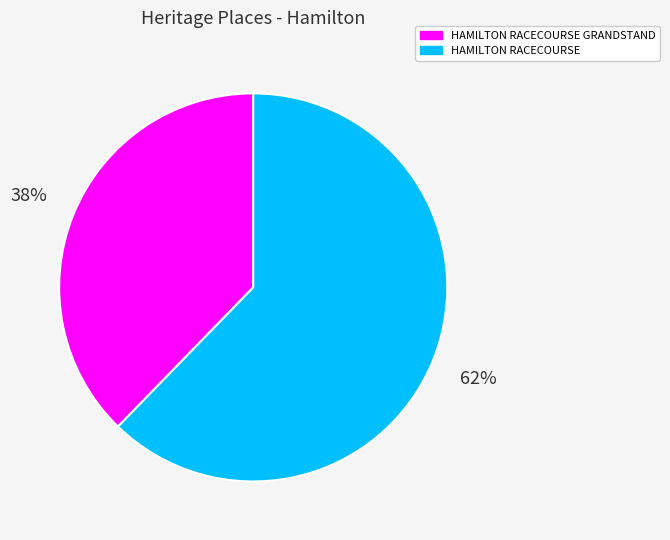

The HAMILTON RACECOURSE GRANDSTAND slice represents 38% of the pie. True or false?

True